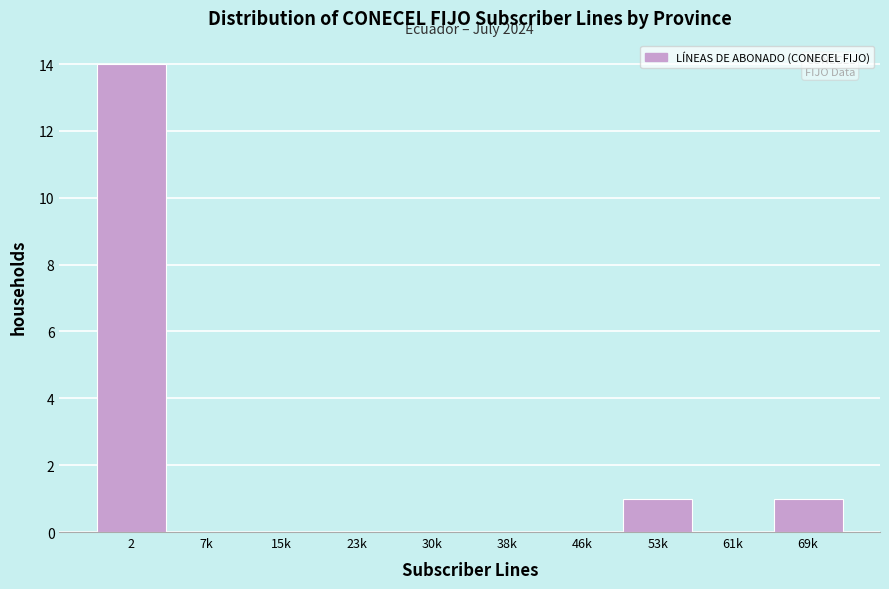

Reading left to right, extract all data points from this chart.

2=14	7k=0	15k=0	23k=0	30k=0	38k=0	46k=0	53k=1	61k=0	69k=1